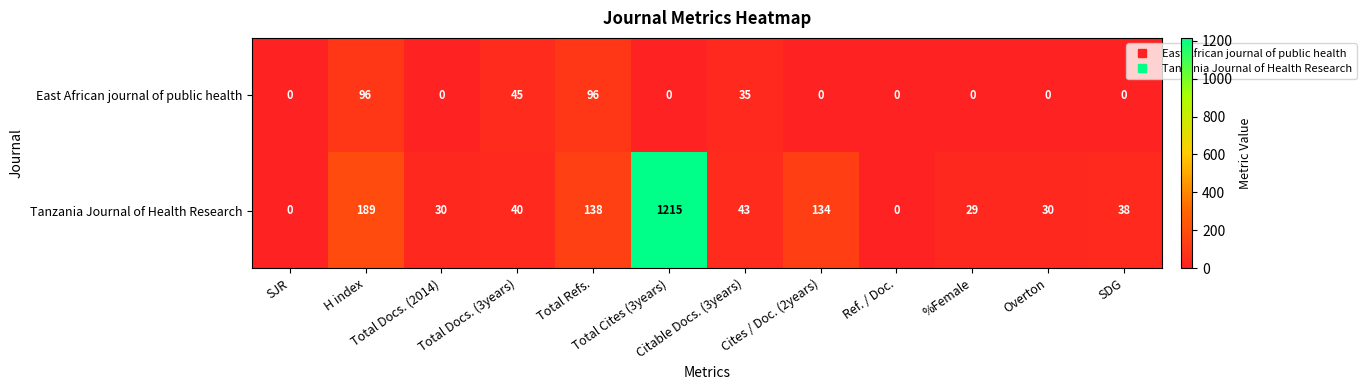

List the series in order of their overall mean, highest first.

Tanzania Journal of Health Research, East African journal of public health